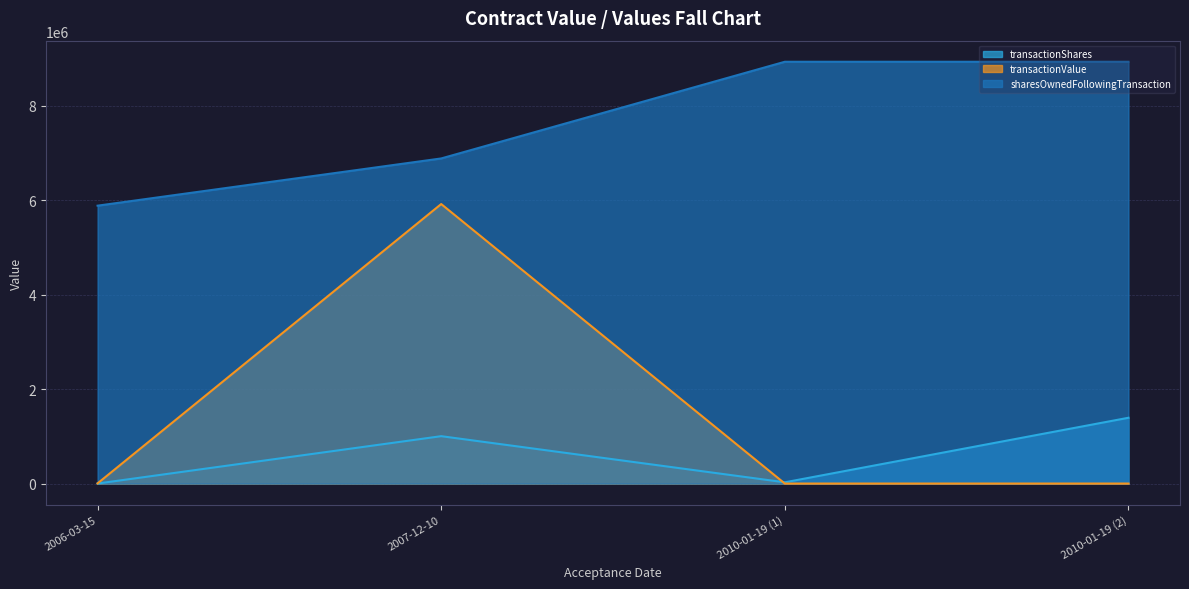

Rank the categories by transactionValue value from lowest to highest.

2010-01-19 (1), 2010-01-19 (2), 2006-03-15, 2007-12-10